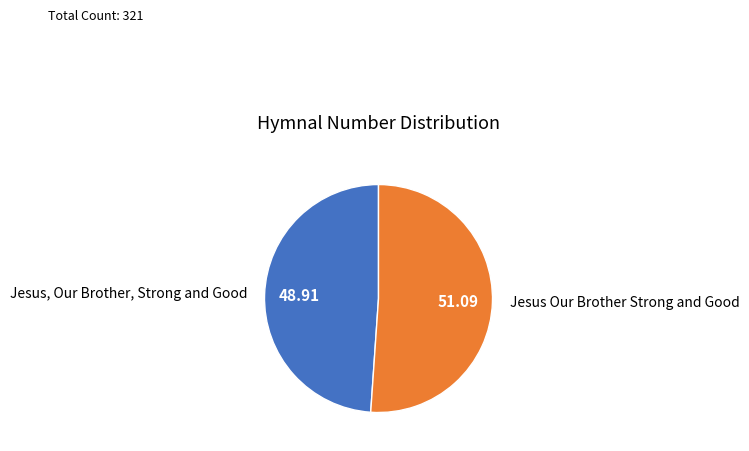

Is the sum of Jesus Our Brother Strong and Good and Jesus, Our Brother, Strong and Good greater than half?

Yes